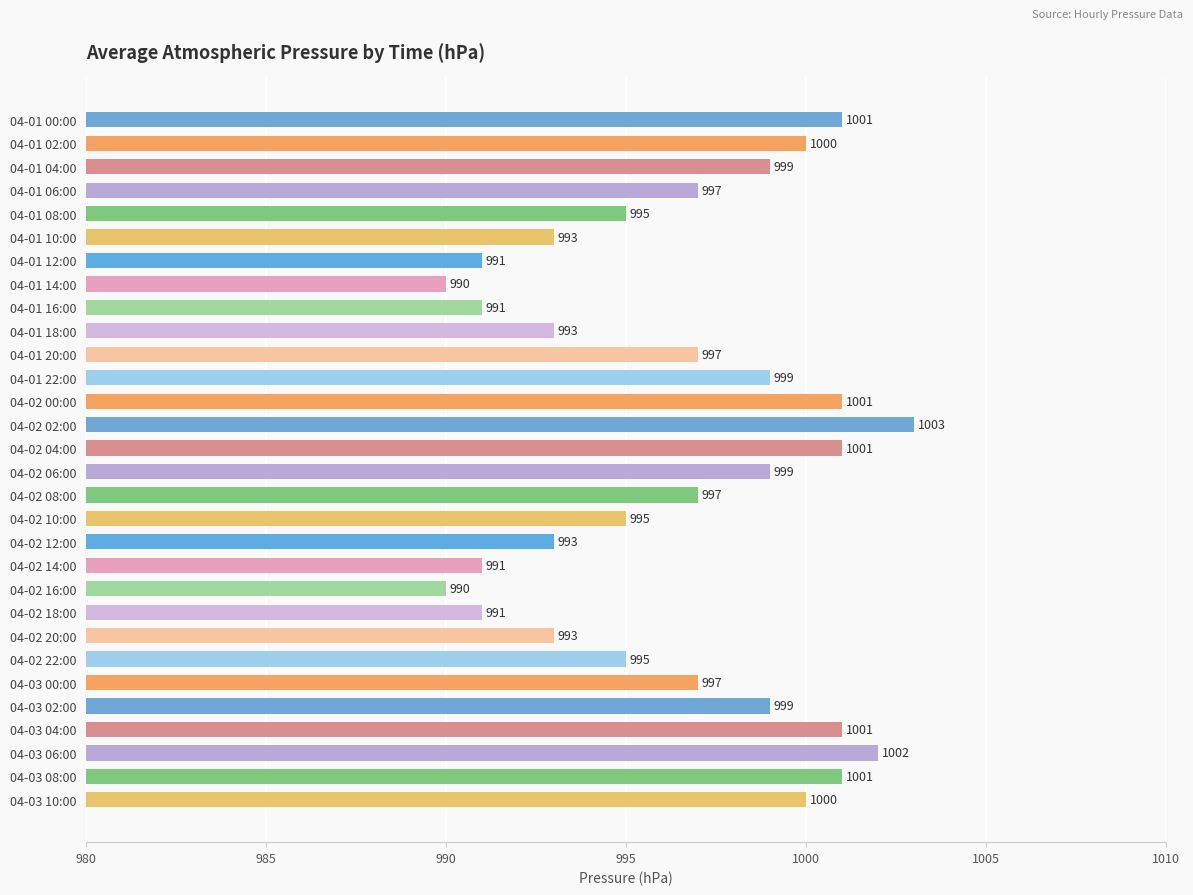

What is the ratio of the value at 04-02 04:00 to the value at 04-03 10:00?

1.0